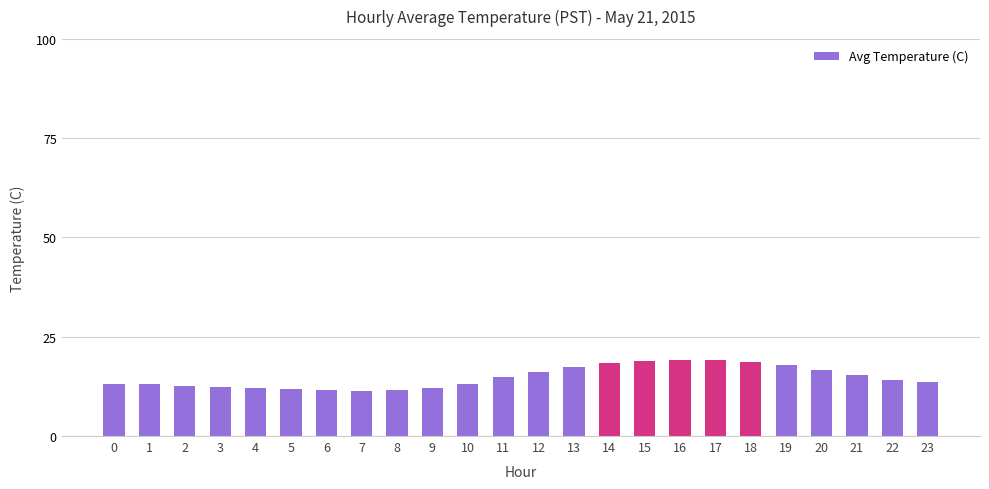

How many bars are there in total?

24